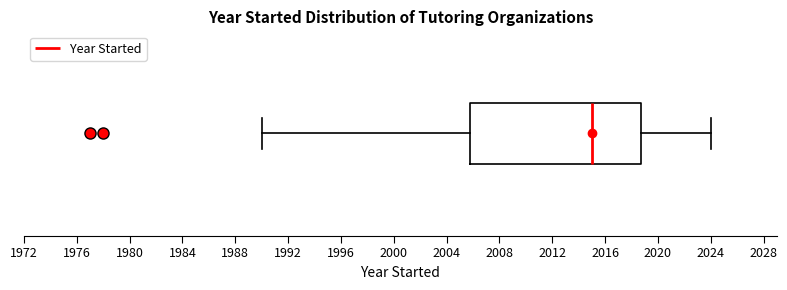

Read this box plot against the x-axis: the position of the median line, the range covered by the box, and the ends of both whiskers. The values are not printed on the chart, so give them approximately, as read against the axis.

median 2015, box 2006 to 2019, whiskers 1990 to 2024